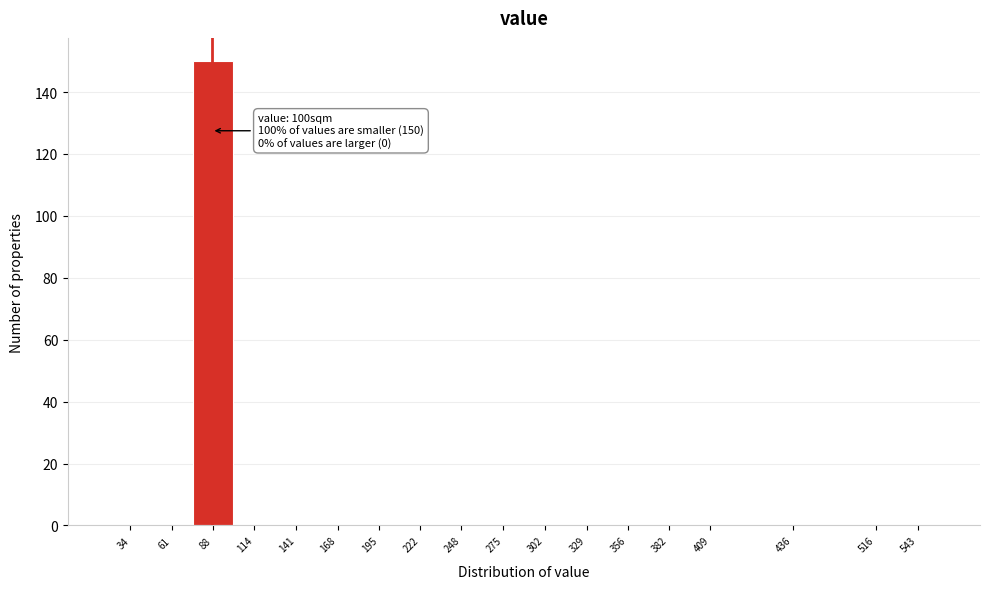

Reading left to right, extract all data points from this chart.

34=0	61=0	88=150	114=0	141=0	168=0	195=0	222=0	248=0	275=0	302=0	329=0	356=0	382=0	409=0	436=0	516=0	543=0